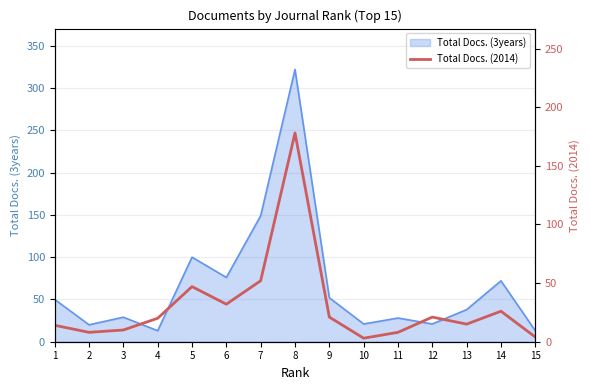

True or false: Total Docs. (3years) has a value of 322 at 8.

True